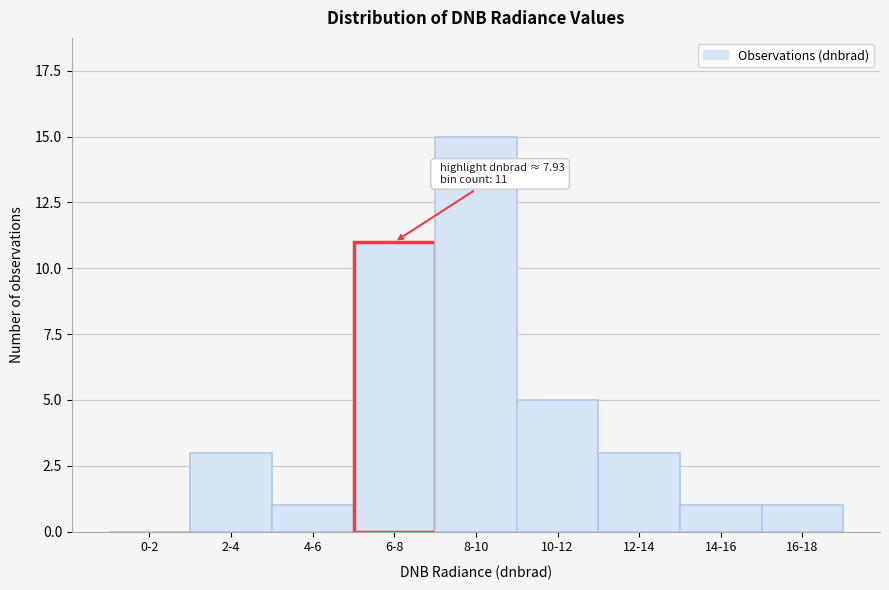

Reading left to right, transcribe all the data shown in this chart.

0-2=0	2-4=3	4-6=1	6-8=11	8-10=15	10-12=5	12-14=3	14-16=1	16-18=1